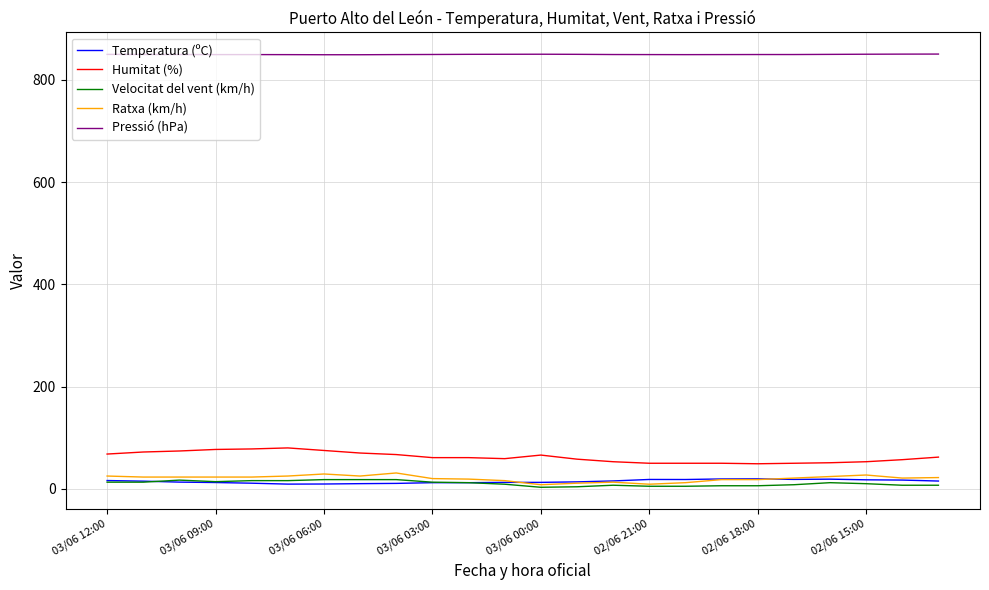

True or false: Ratxa (km/h) and Pressió (hPa) intersect in this chart.

False